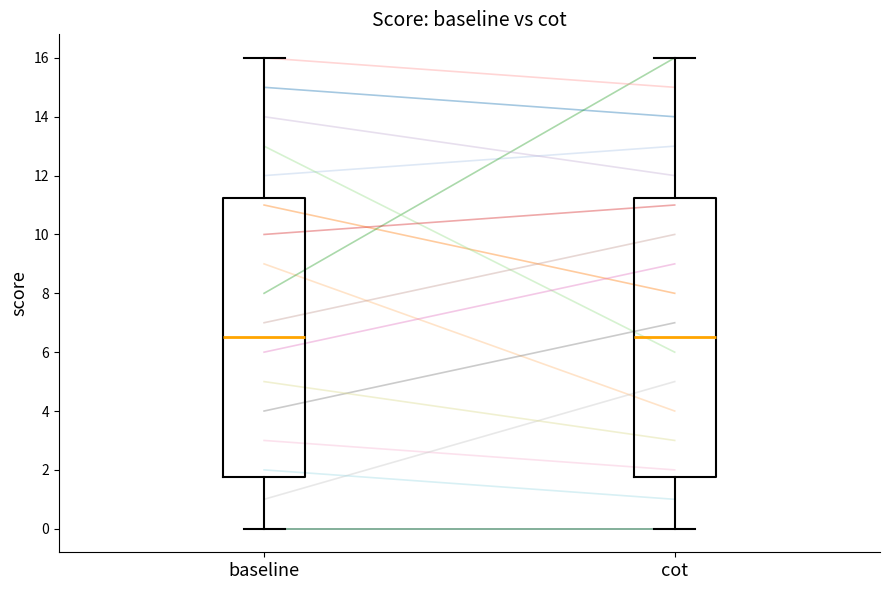

Reading left to right, read every box against the y-axis: the position of its median line, the range the box covers, and the ends of its whiskers. The values are not printed on the chart, so give them approximately, as read against the axis.

baseline: median 6.6, box 1.8 to 11.2, whiskers 0.0 to 16.0
cot: median 6.6, box 1.8 to 11.2, whiskers 0.0 to 16.0